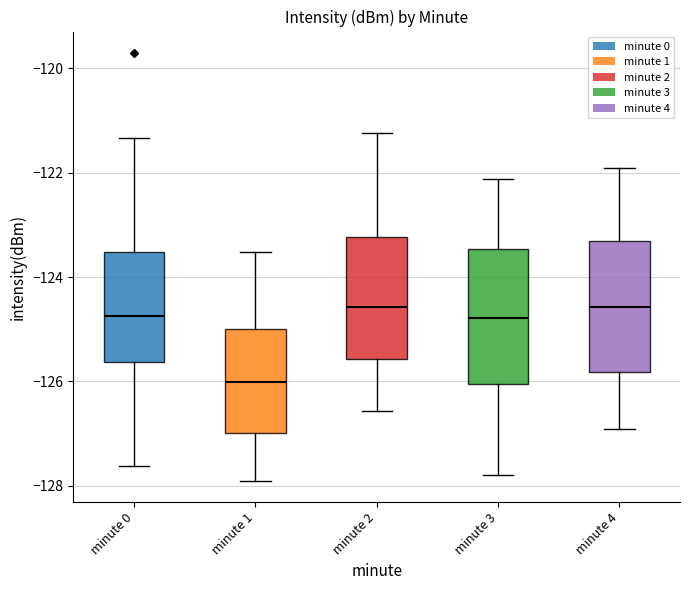

Which box has the lowest median line?

minute 1